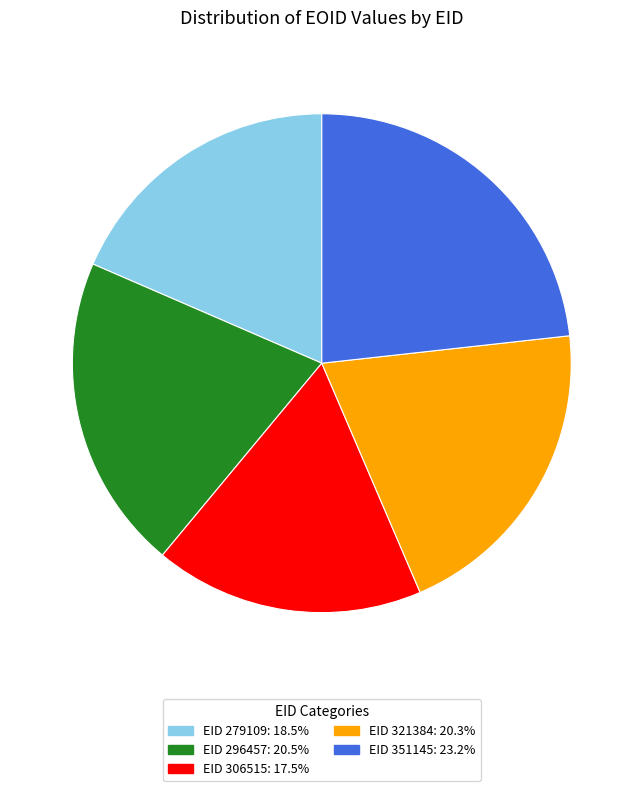

What is the ratio of the value at EID 351145: 23.2% to the value at EID 321384: 20.3%?

1.1